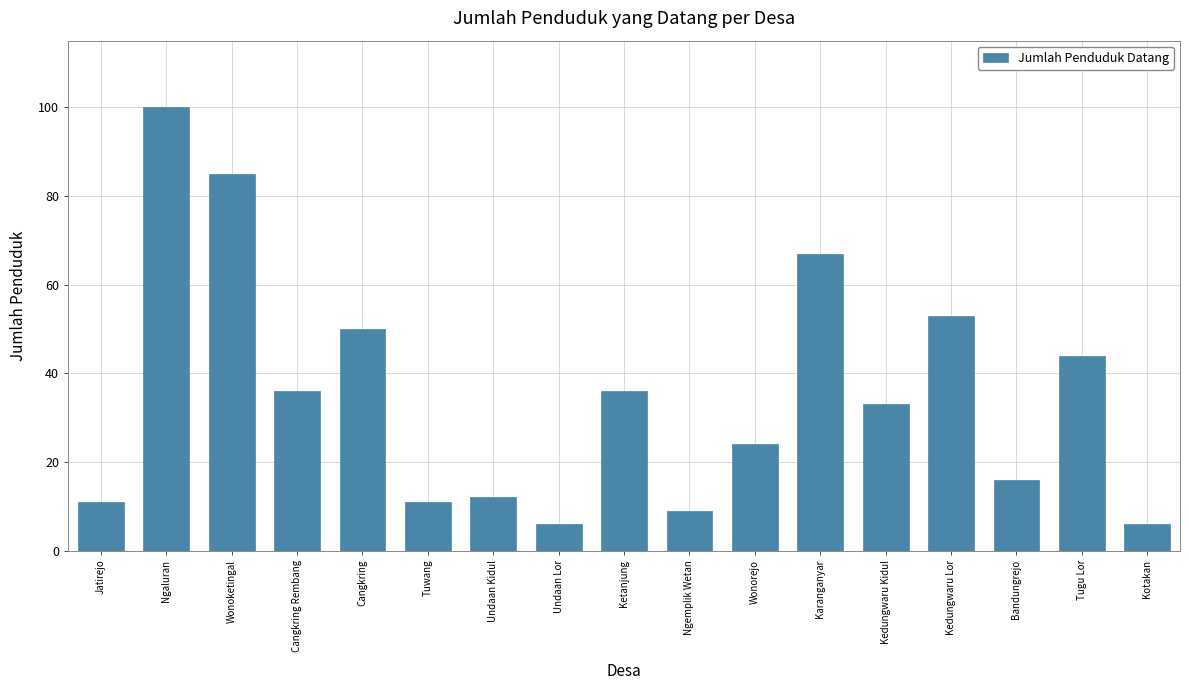

Between Undaan Lor and Karanganyar, which is larger?

Karanganyar